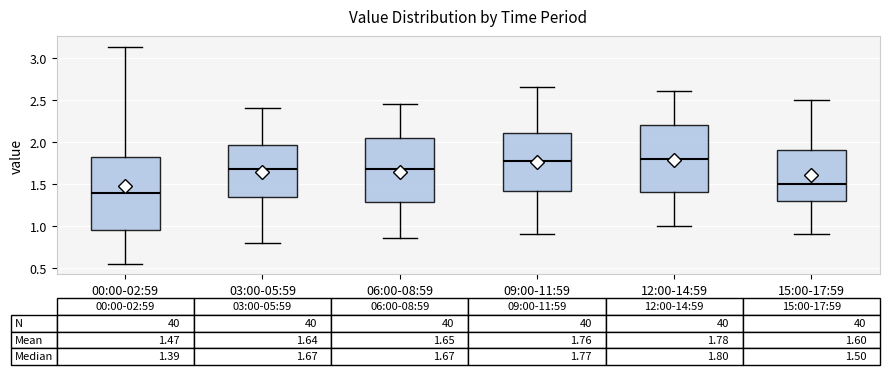

Which box is the tallest, from its lower edge to its upper edge?

00:00-02:59